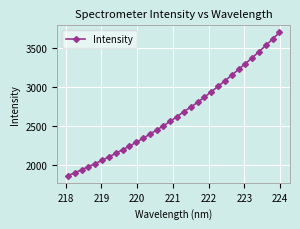

What is the difference between the maximum and minimum values?

1835.6